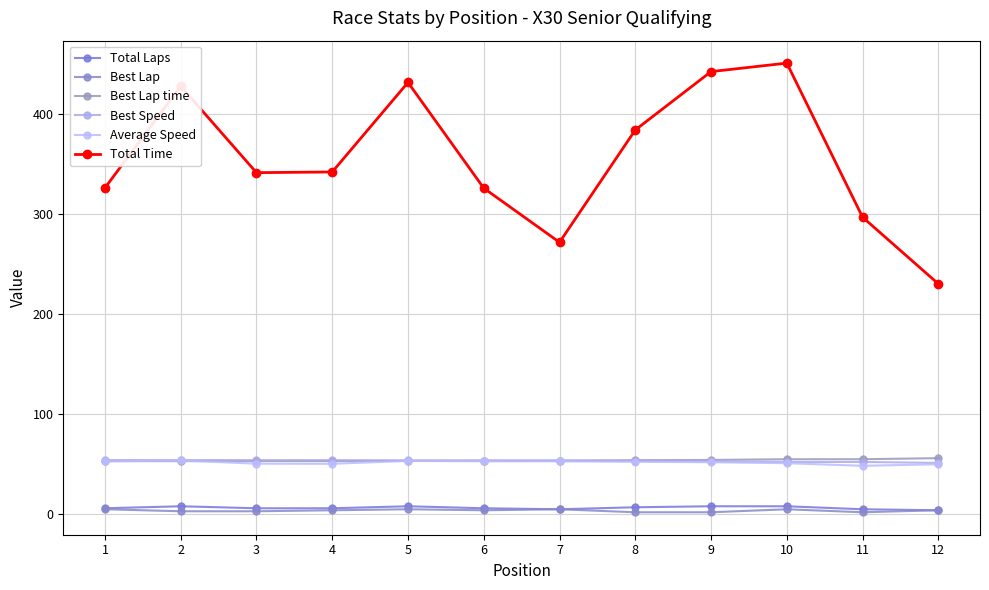

Reading left to right, what are all the values shown in this chart?

Total Laps: 6.0	8.0	6.0	6.0	8.0	6.0	5.0	7.0	8.0	8.0	5.0	4.0
Best Lap: 5.0	3.0	3.0	4.0	5.0	4.0	5.0	2.0	2.0	5.0	2.0	4.0
Best Lap time: 53.1	53.1	53.2	53.2	53.5	53.6	53.6	54.0	54.3	55.1	55.1	56.1
Best Speed: 54.2	54.2	54.1	54.1	53.8	53.7	53.7	53.3	53.0	52.3	52.3	51.3
Average Speed: 52.9	53.8	50.6	50.5	53.4	53.0	52.9	52.5	52.0	51.1	48.5	50.0
Total Time: 326.4	428.1	341.6	342.3	431.9	326.1	272.0	384.3	442.7	451.2	297.1	230.4